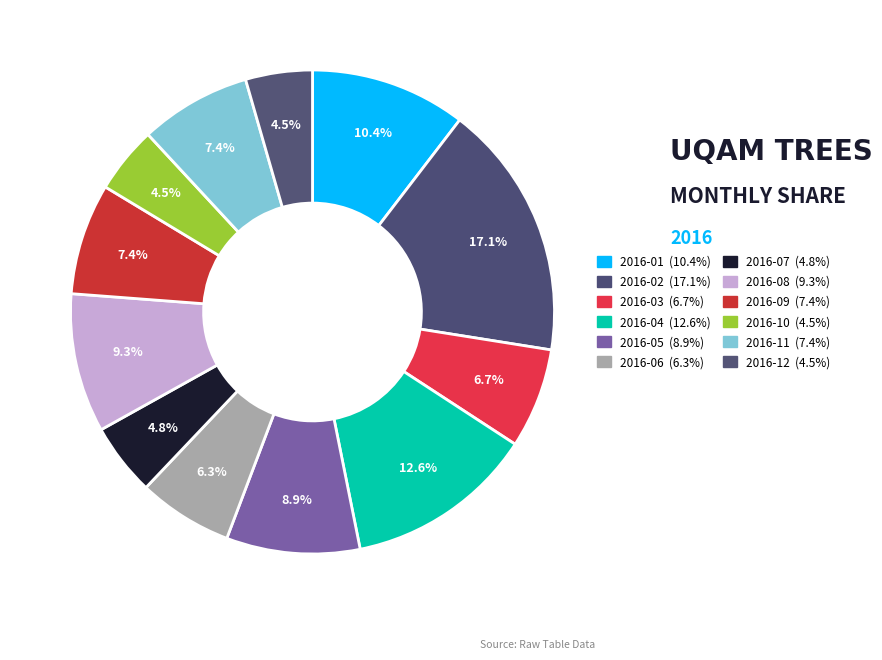

To the nearest percent, what is the average slice percentage?

8%